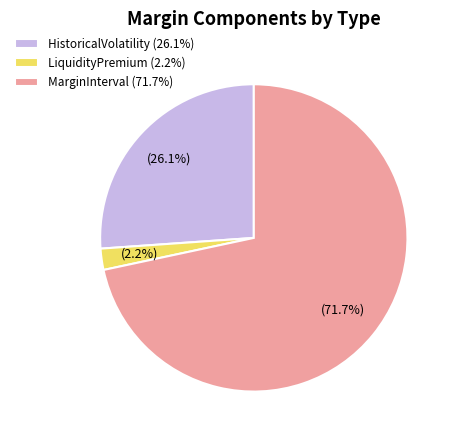

Which has a higher value, MarginInterval (71.7%) or HistoricalVolatility (26.1%)?

MarginInterval (71.7%)